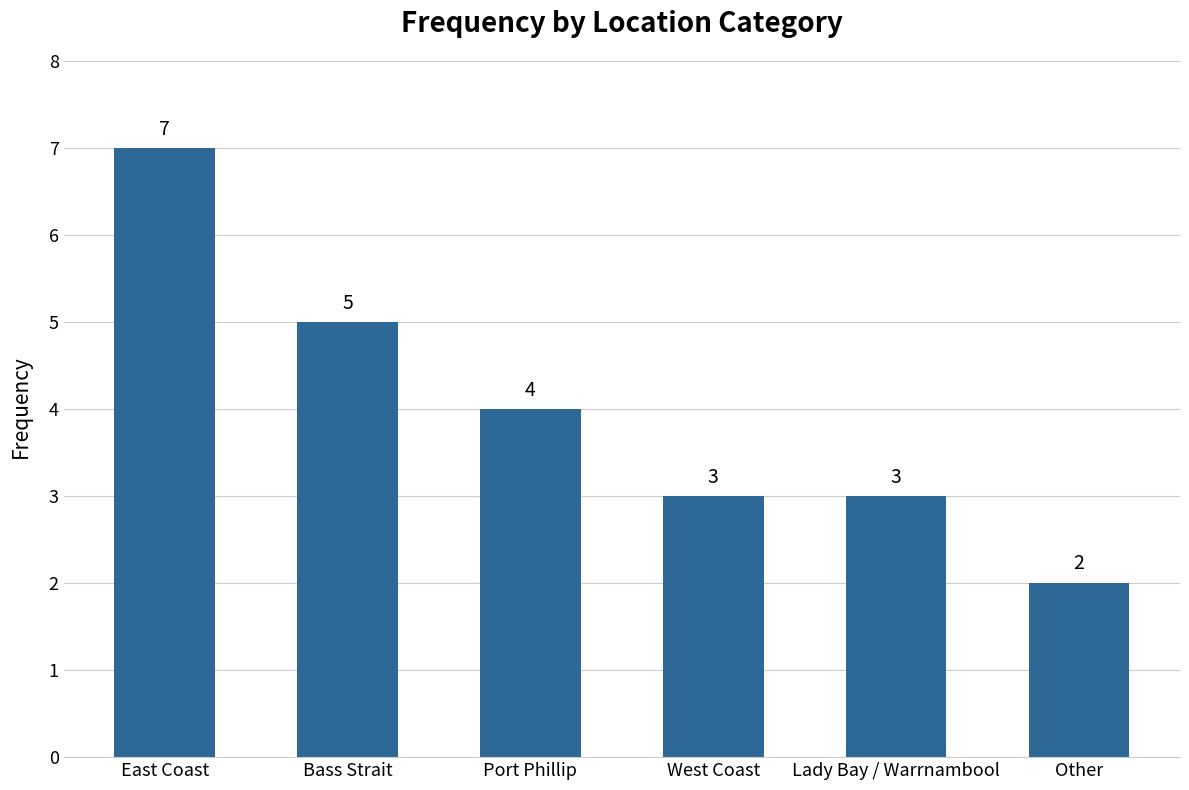

What is the difference between the values at East Coast and Port Phillip?

3